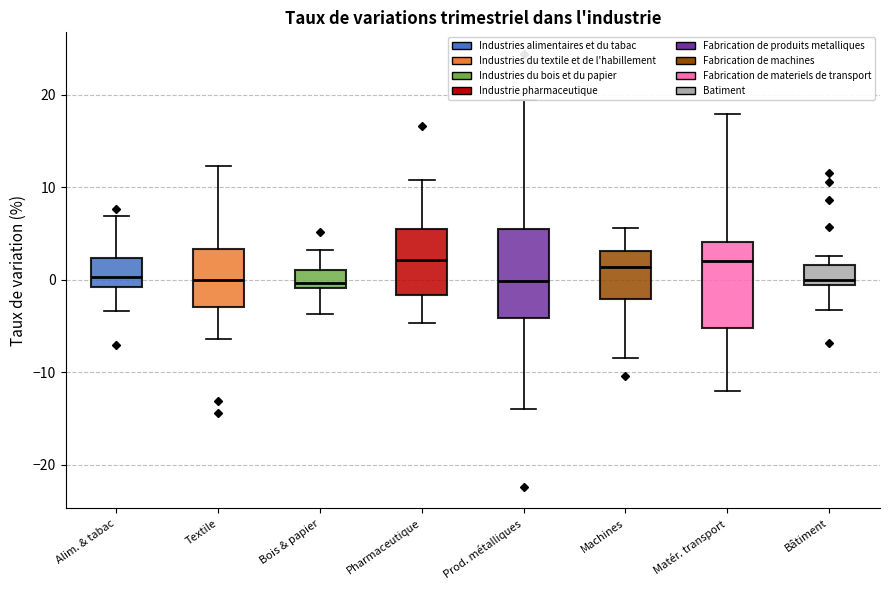

Reading left to right, read every box against the y-axis: the position of its median line, the range the box covers, and the ends of its whiskers. The values are not printed on the chart, so give them approximately, as read against the axis.

Alim. & tabac: median 0, box -1 to 2, whiskers -3 to 7
Textile: median 0, box -3 to 3, whiskers -6 to 12
Bois & papier: median 0, box -1 to 1, whiskers -4 to 3
Pharmaceutique: median 2, box -2 to 5, whiskers -5 to 11
Prod. métalliques: median 0, box -4 to 5, whiskers -14 to 19
Machines: median 1, box -2 to 3, whiskers -8 to 6
Matér. transport: median 2, box -5 to 4, whiskers -12 to 18
Bâtiment: median 0, box -1 to 2, whiskers -3 to 3